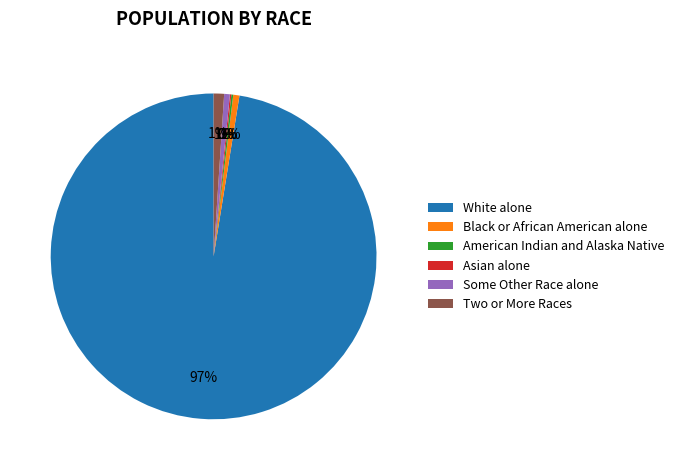

What percentage is the White alone slice, to the nearest percent?

97%